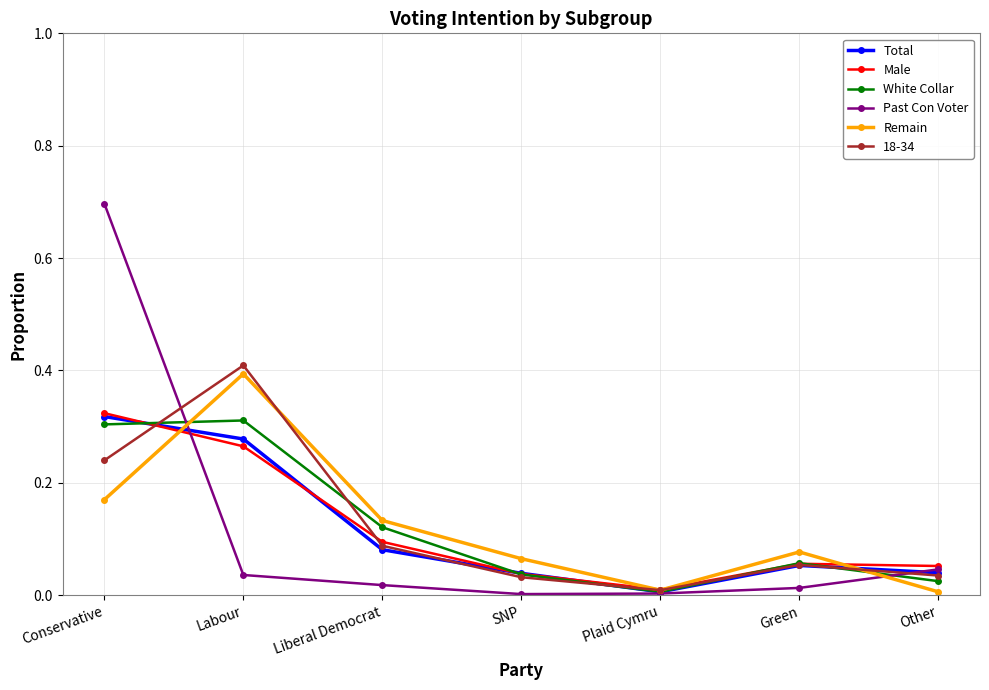

Which series has the widest spread of values?

Past Con Voter